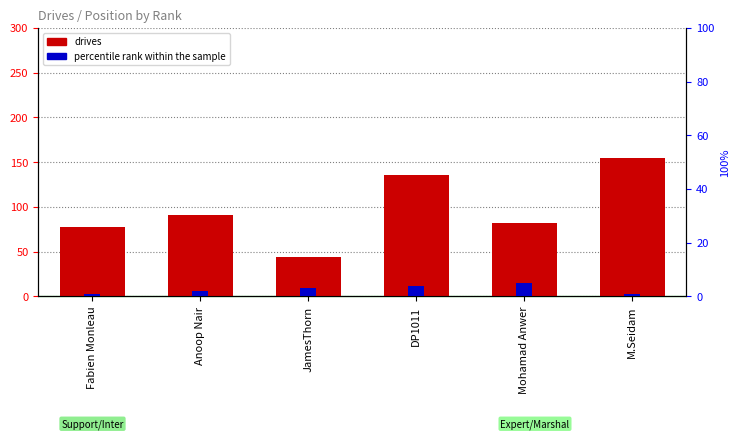

How many data points in percentile rank within the sample are less than 3?

3